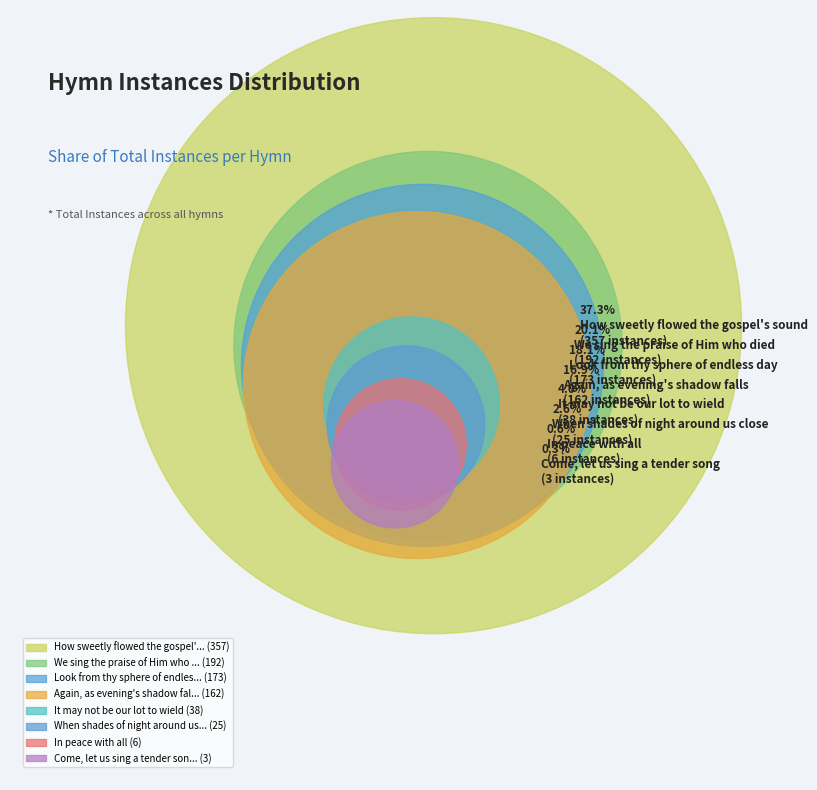

Count the number of slices in the pie.

8